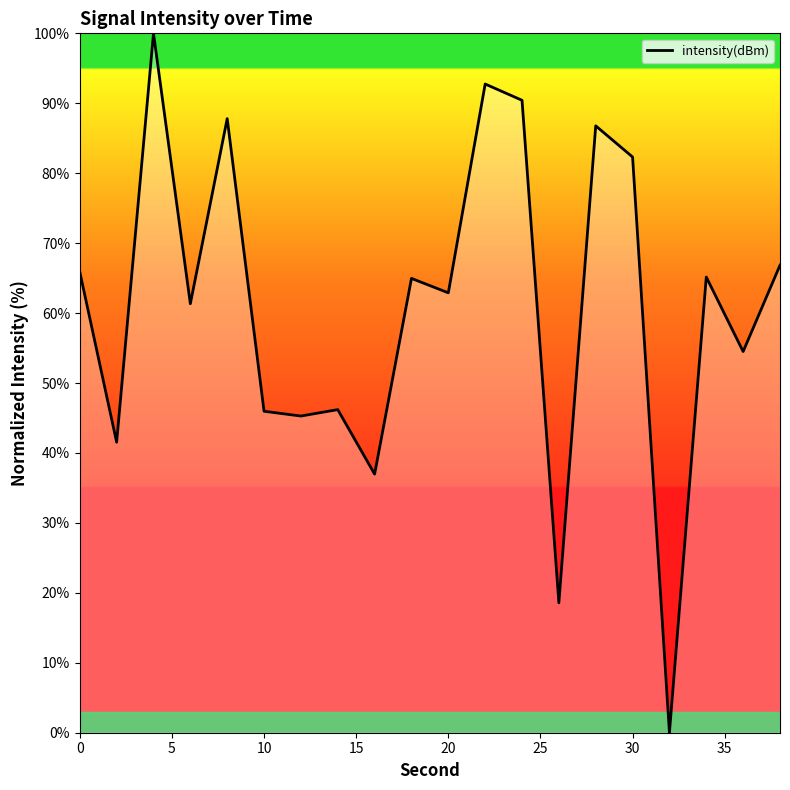

What is the maximum value shown in the chart?

100.0